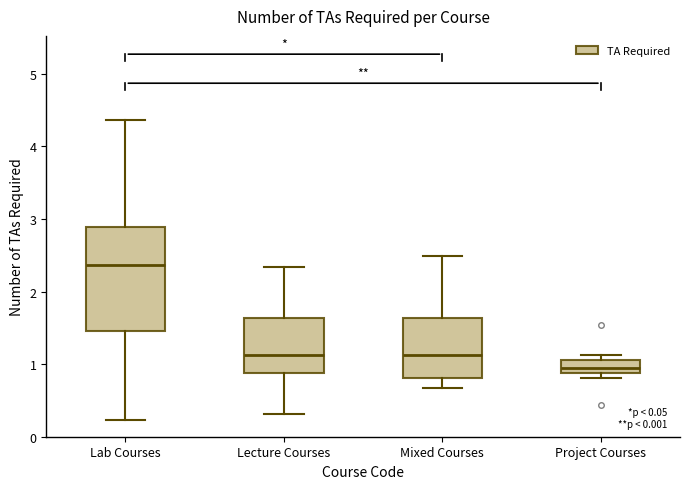

Which box is the tallest, from its lower edge to its upper edge?

Lab Courses